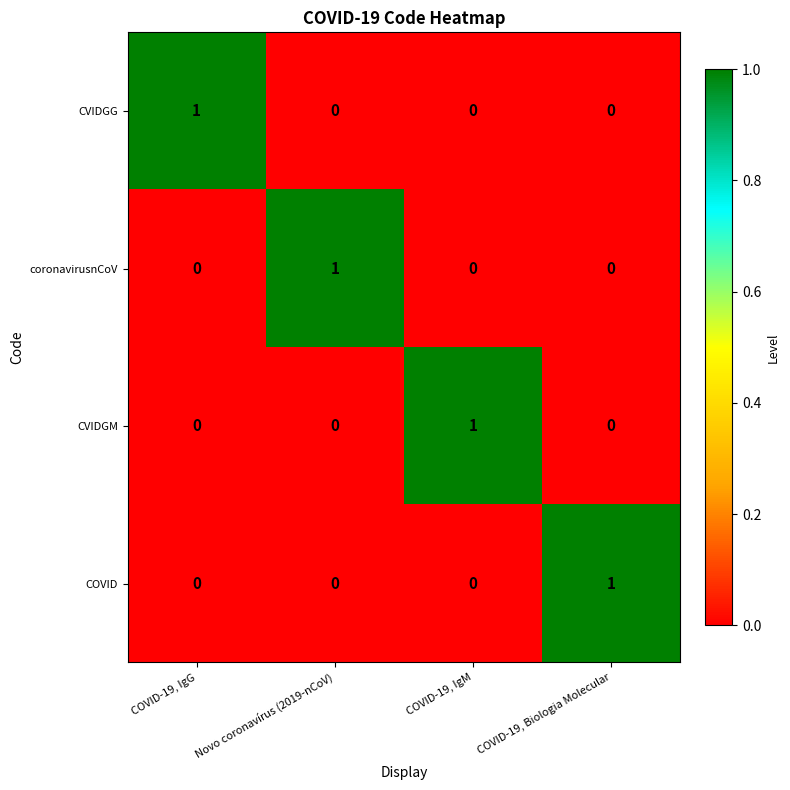

At how many categories does at least one series exceed 0?

4